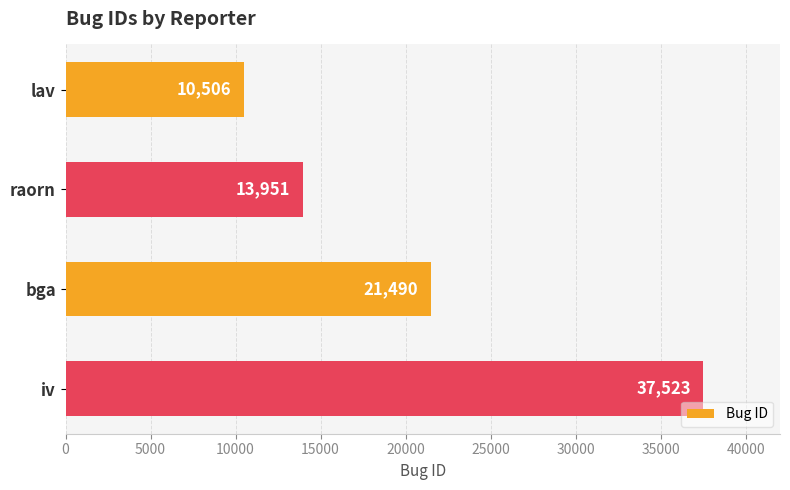

What is the difference between the second highest and minimum values?

10984